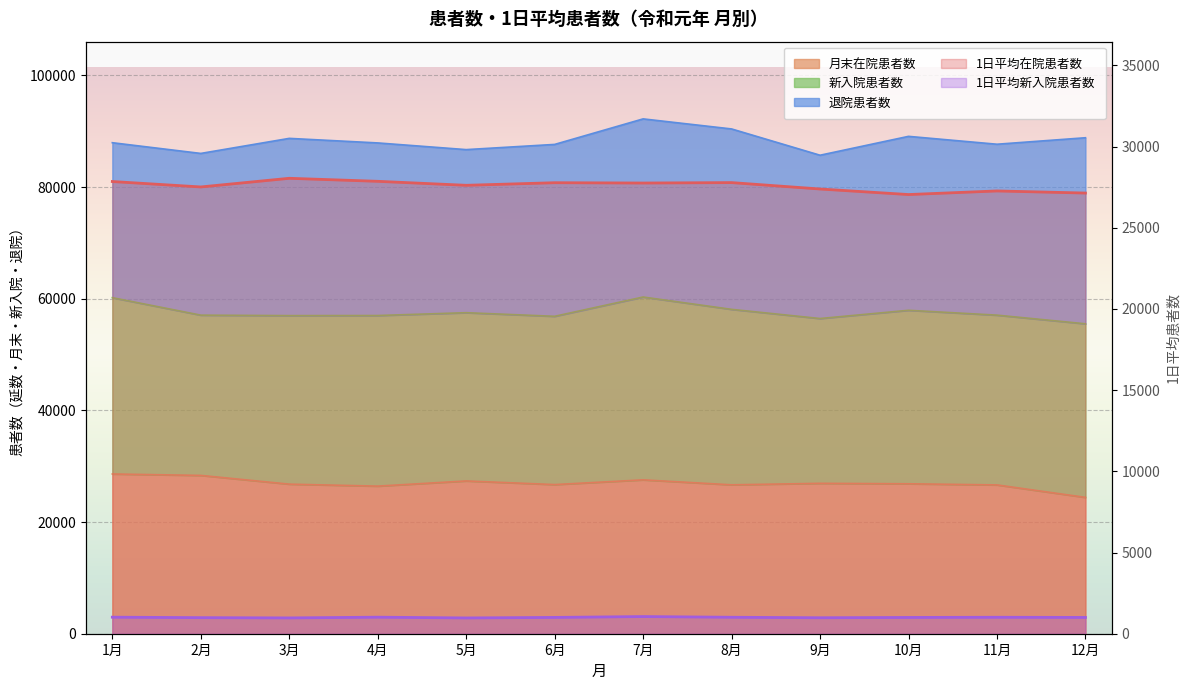

The 月末在院患者数 series shows 26716.0 at 6月. True or false?

True